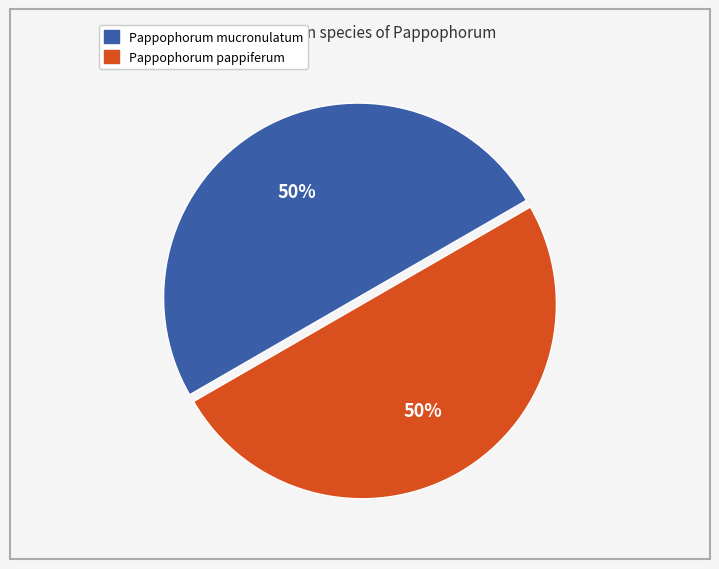

Is it true that Pappophorum mucronulatum is 37% of the pie?

False